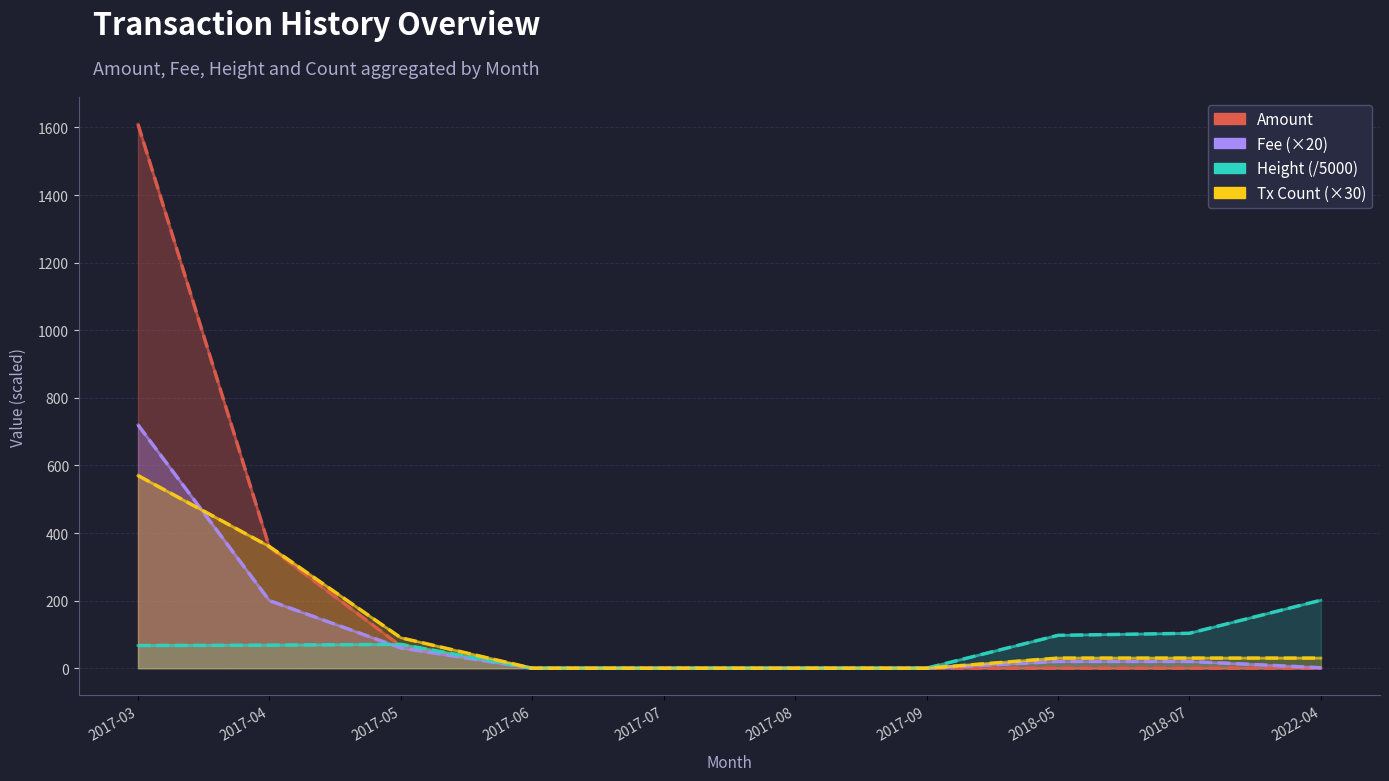

Reading left to right, list all the values displayed in this chart.

Amount: 1609.5	357.6	65.4	0.0	0.0	0.0	0.0	0.0	0.0	0.0
Fee: 720.0	200.0	60.0	0.0	0.0	0.0	0.0	20.0	20.0	1.5
Height (avg): 67.1	68.2	70.6	0.0	0.0	0.0	0.0	97.3	103.3	201.1
Tx Count: 570.0	360.0	90.0	0.0	0.0	0.0	0.0	30.0	30.0	30.0